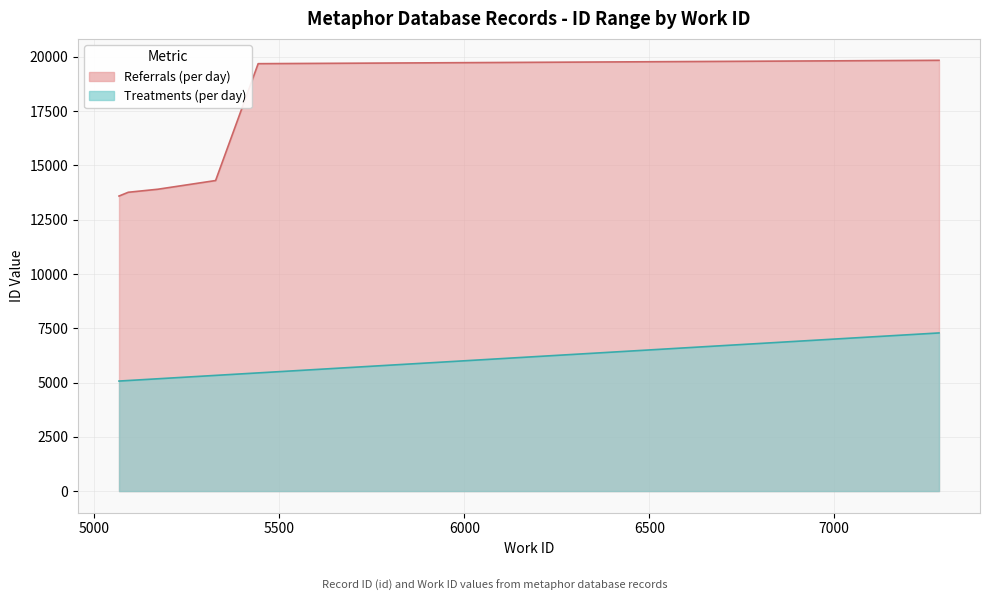

Is it true that Treatments (per day) equals 2724 at 2006-03-13?

False